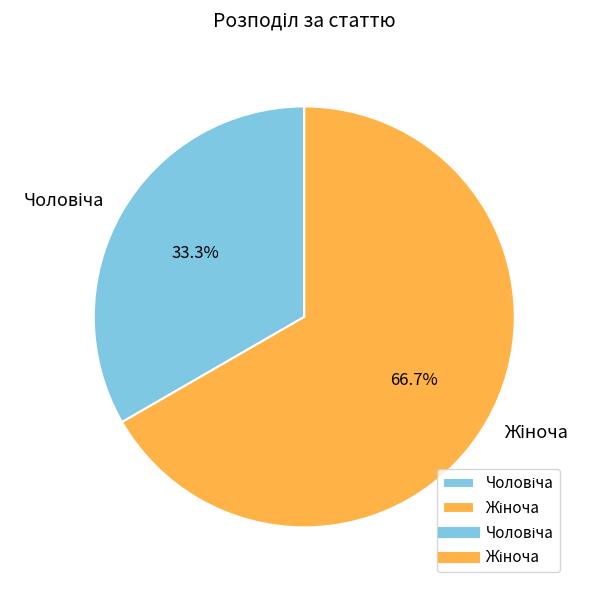

How many segments does this pie chart have?

2